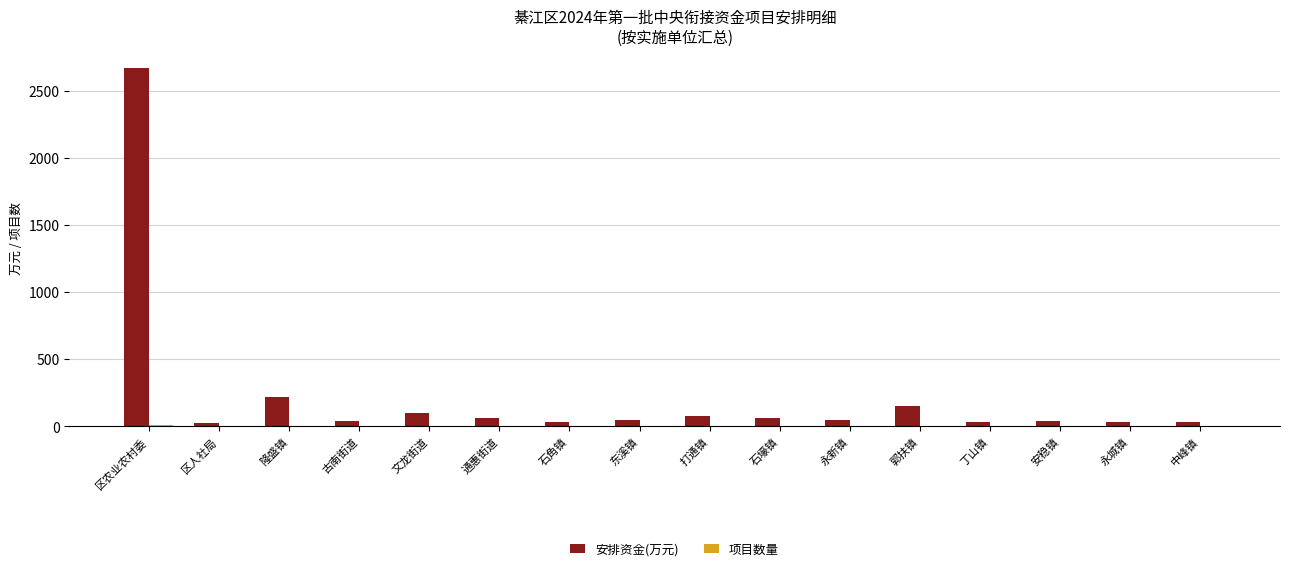

What is the sum of all 安排资金(万元) values?

3668